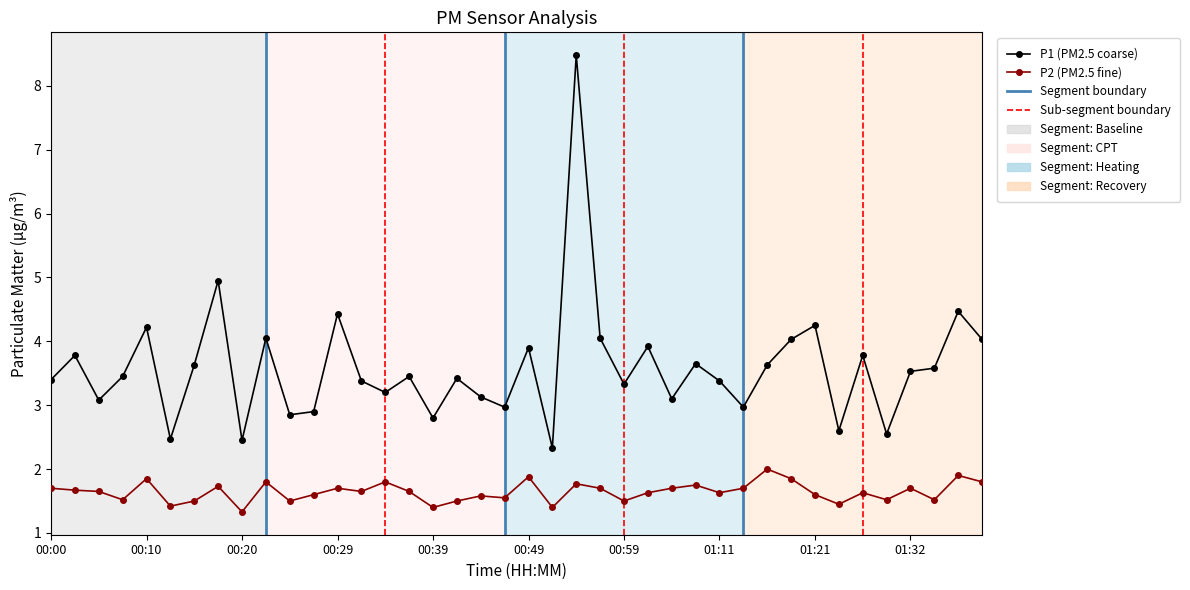

True or false: P1 (PM2.5 coarse) and P2 (PM2.5 fine) cross at least once.

False